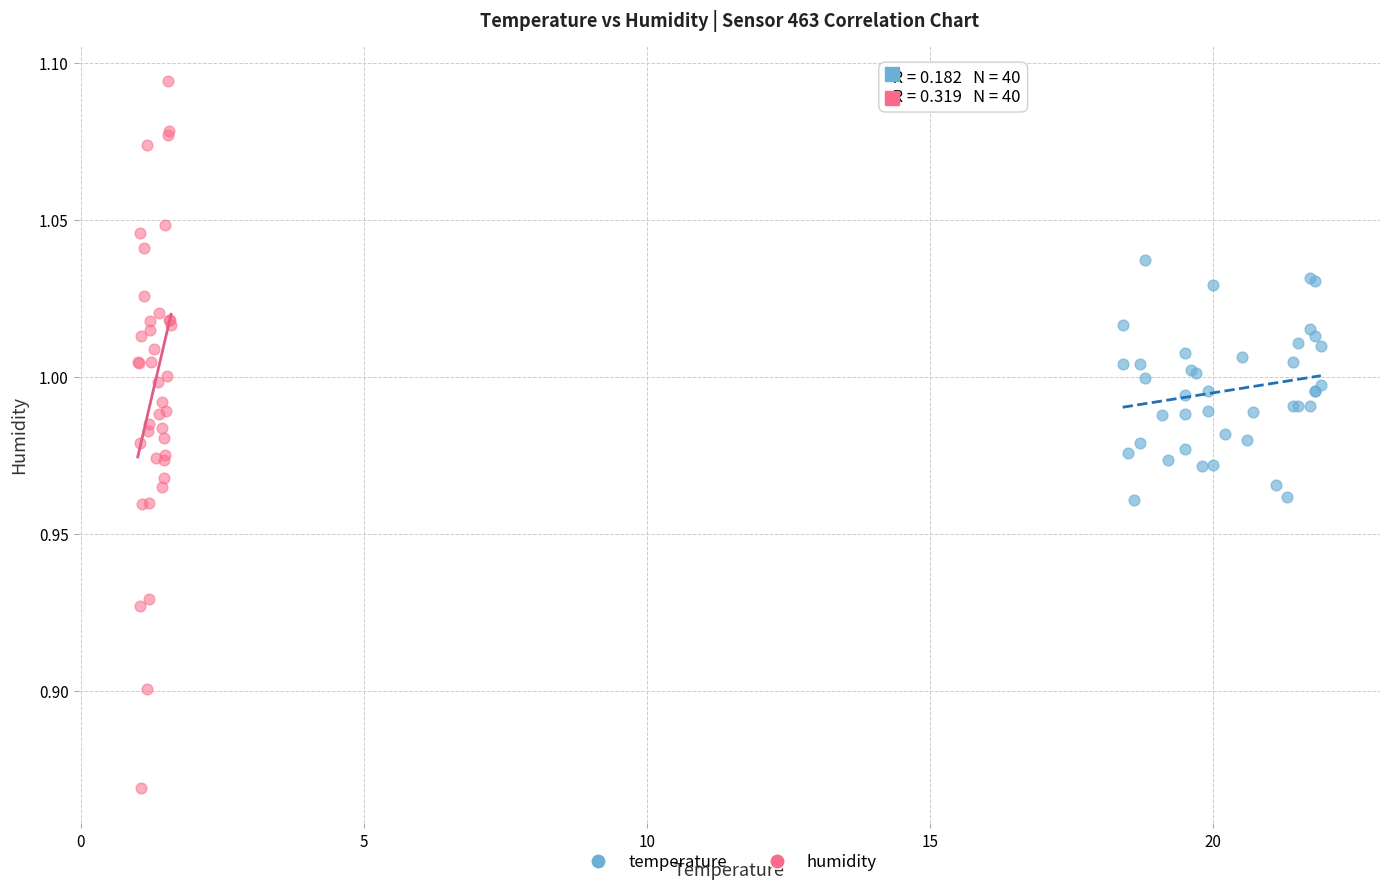

Which series has the widest spread of Y values?

humidity